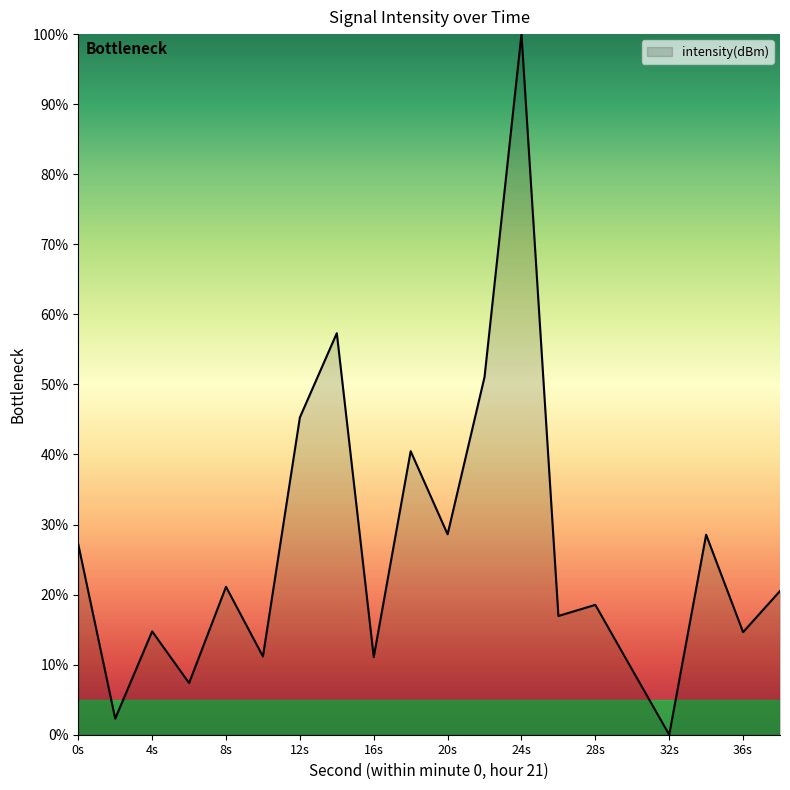

What is the difference between the maximum and minimum values?

100.0